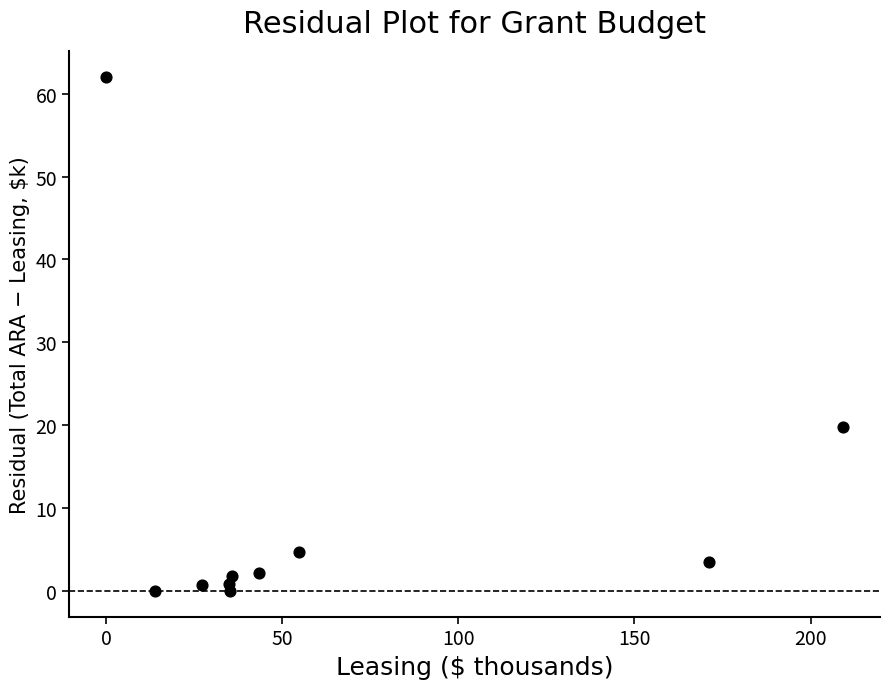

What is the range of Y values (max minus min)?

62.0